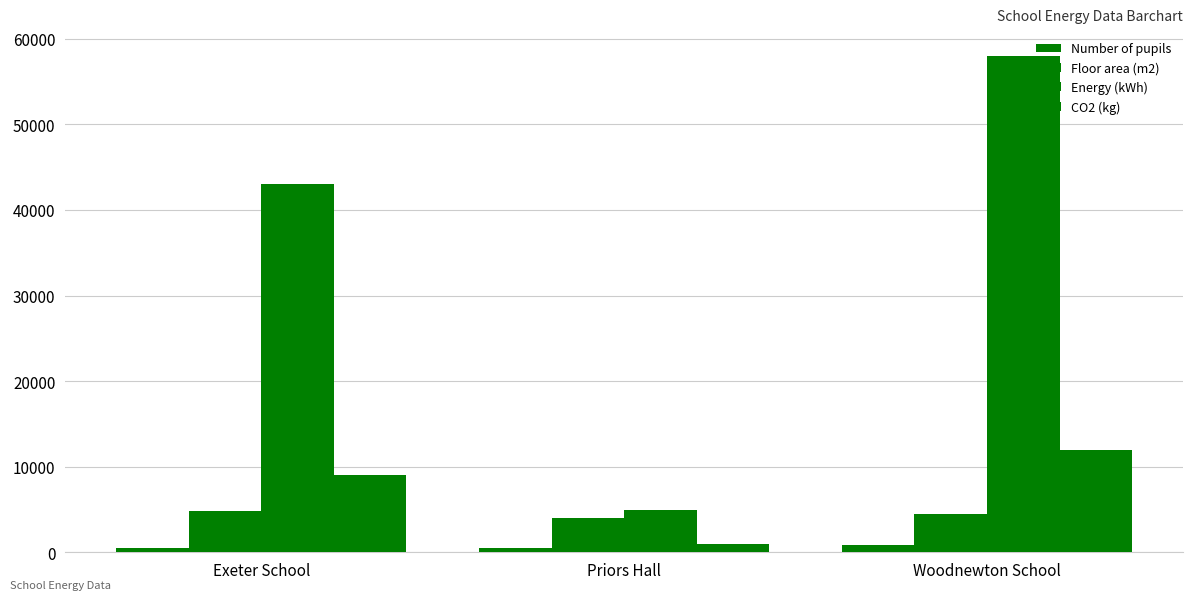

Is it true that Energy (kWh) equals 2500 at Priors Hall?

False